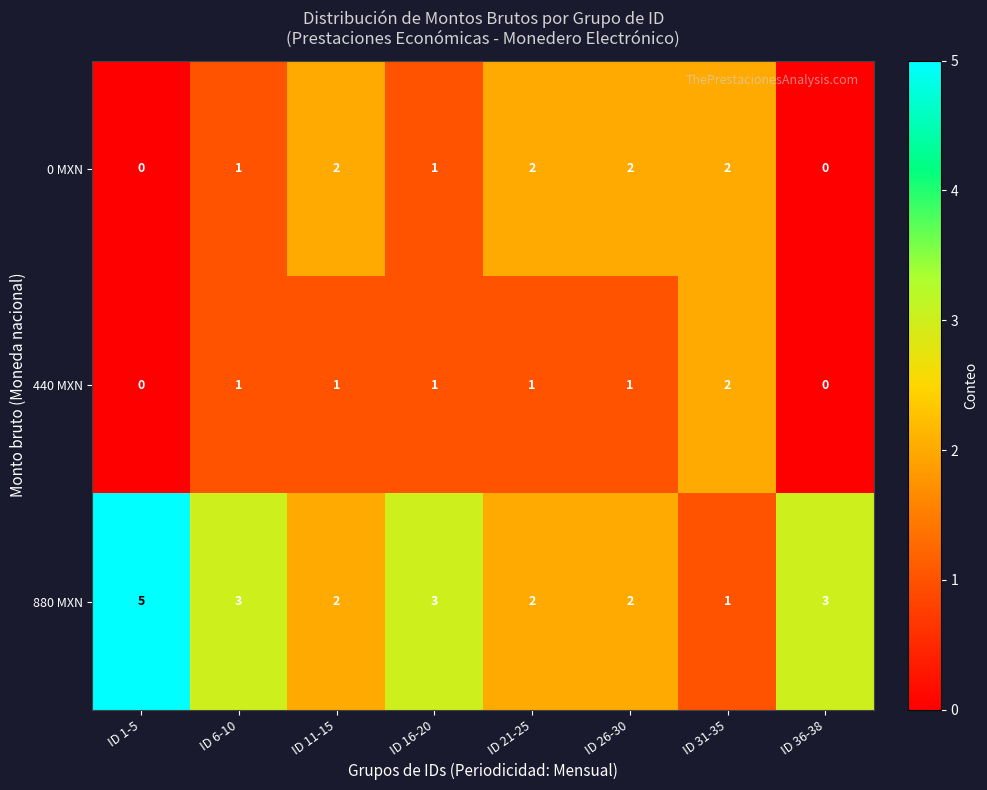

Reading right to left, extract all data points from this chart.

0 MXN: 0	2	2	2	1	2	1	0
440 MXN: 0	2	1	1	1	1	1	0
880 MXN: 3	1	2	2	3	2	3	5